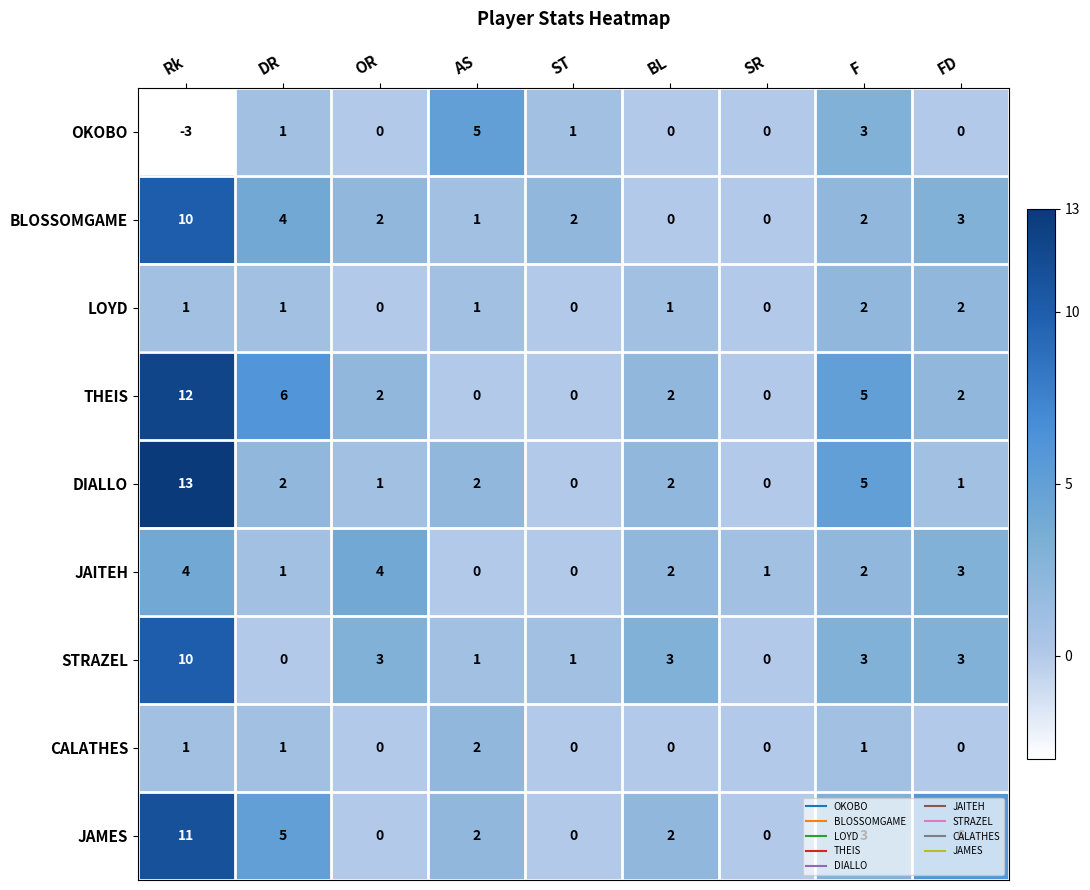

How many data points in CALATHES are above 0?

4